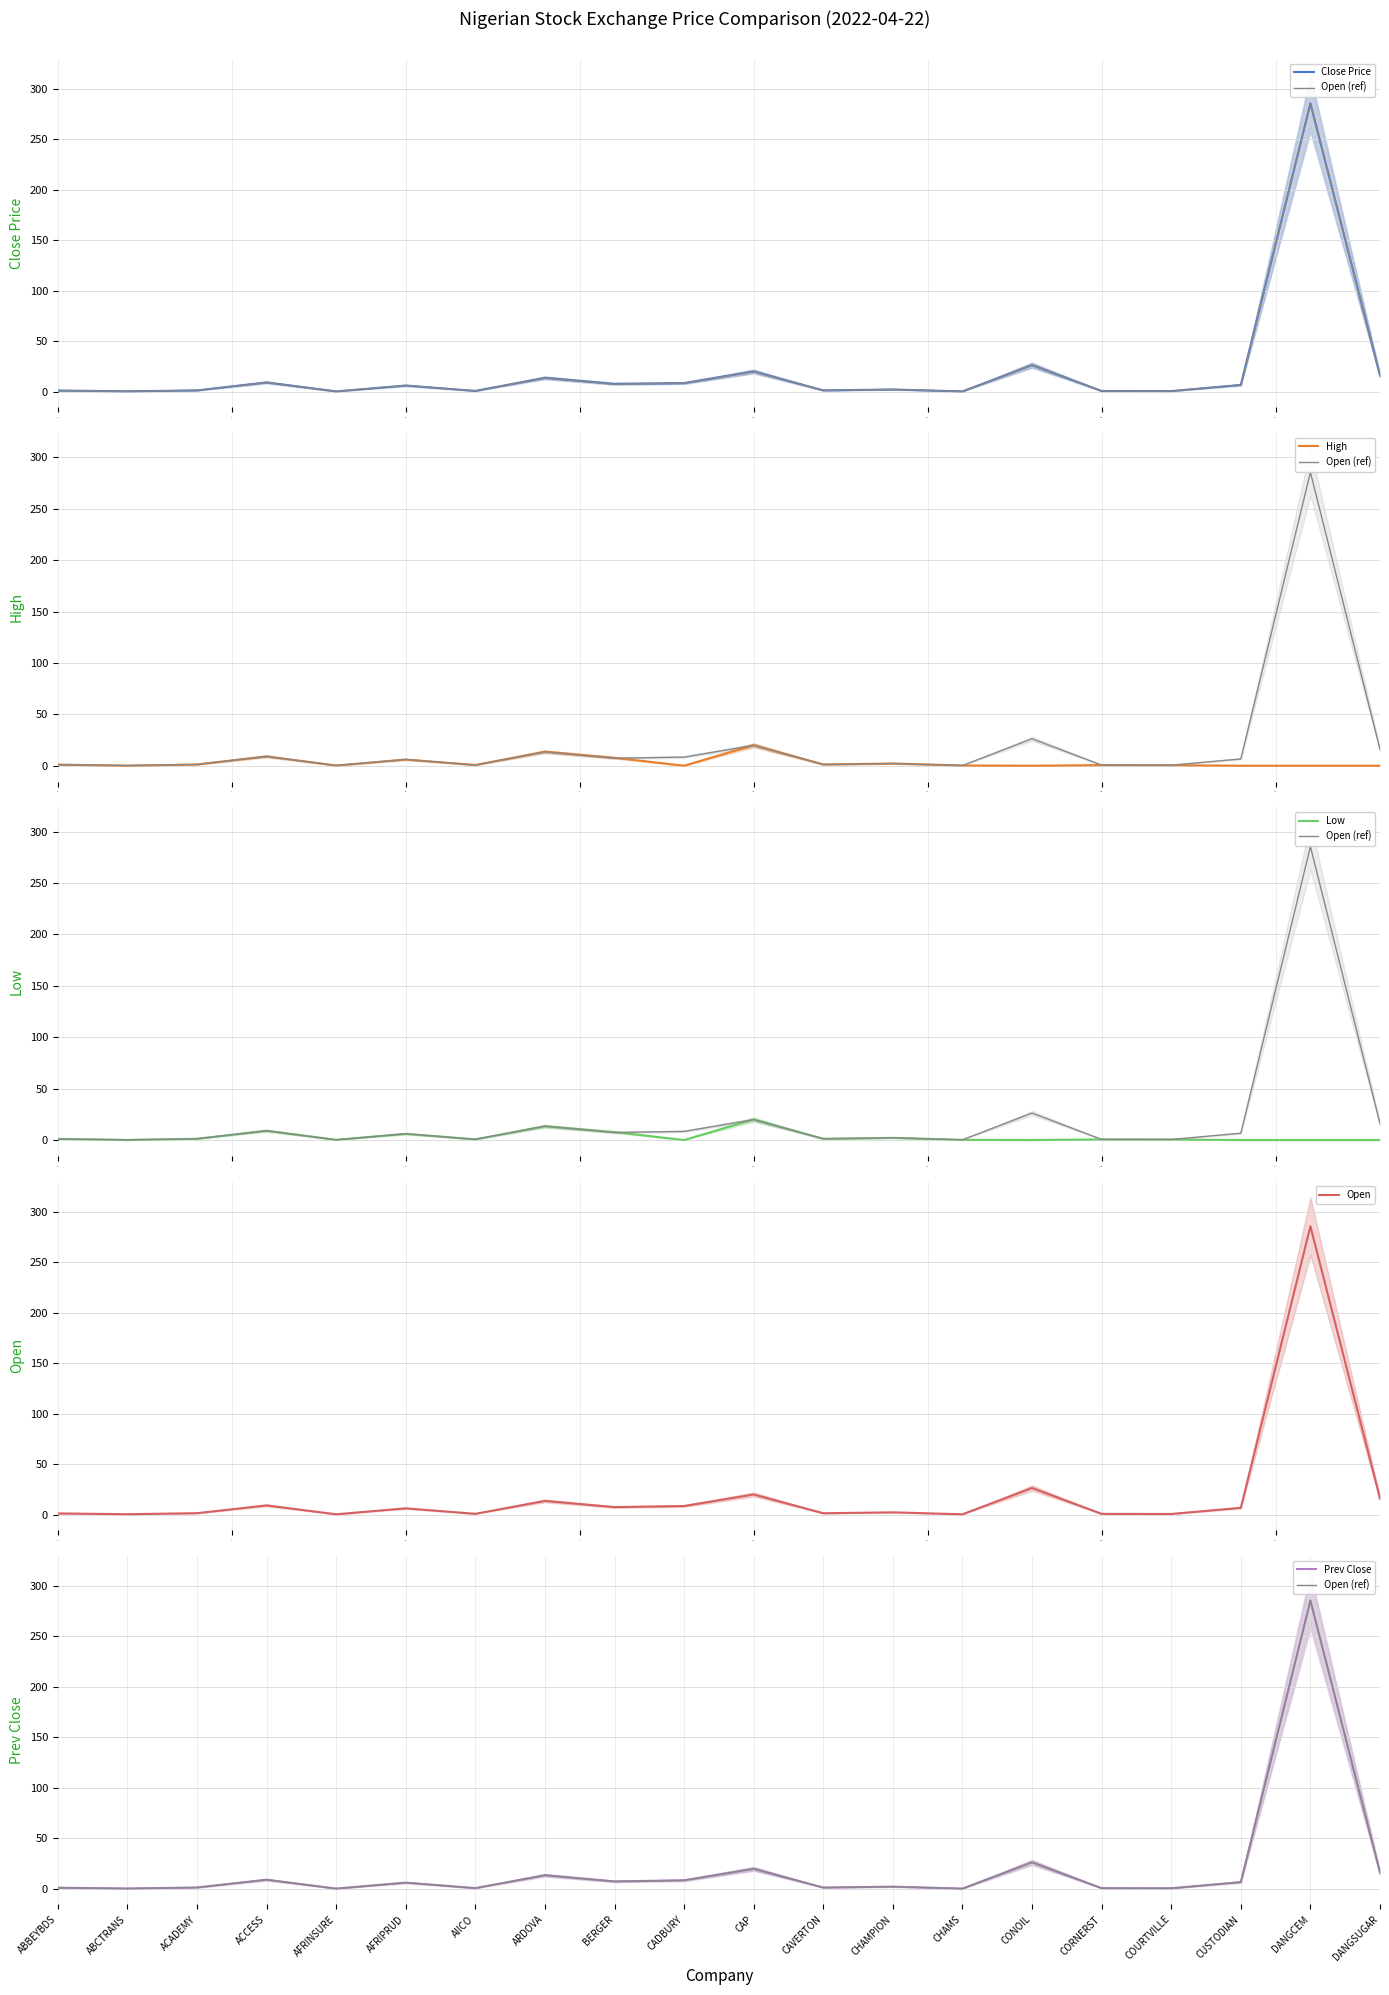

How many interior local valleys does the Low series have?

6